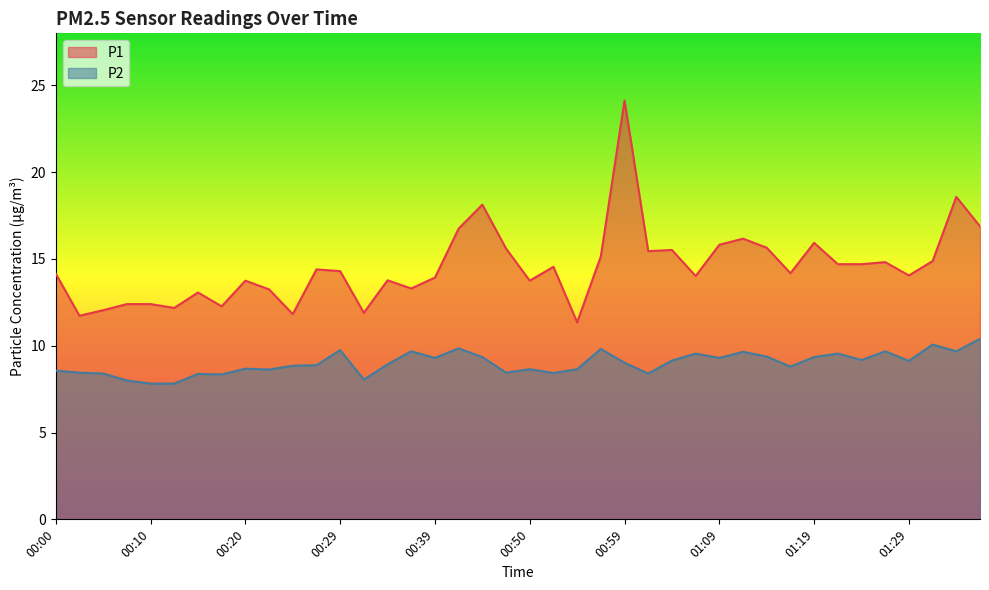

The value of P2 at 01:15 is 9.4. True or false?

True